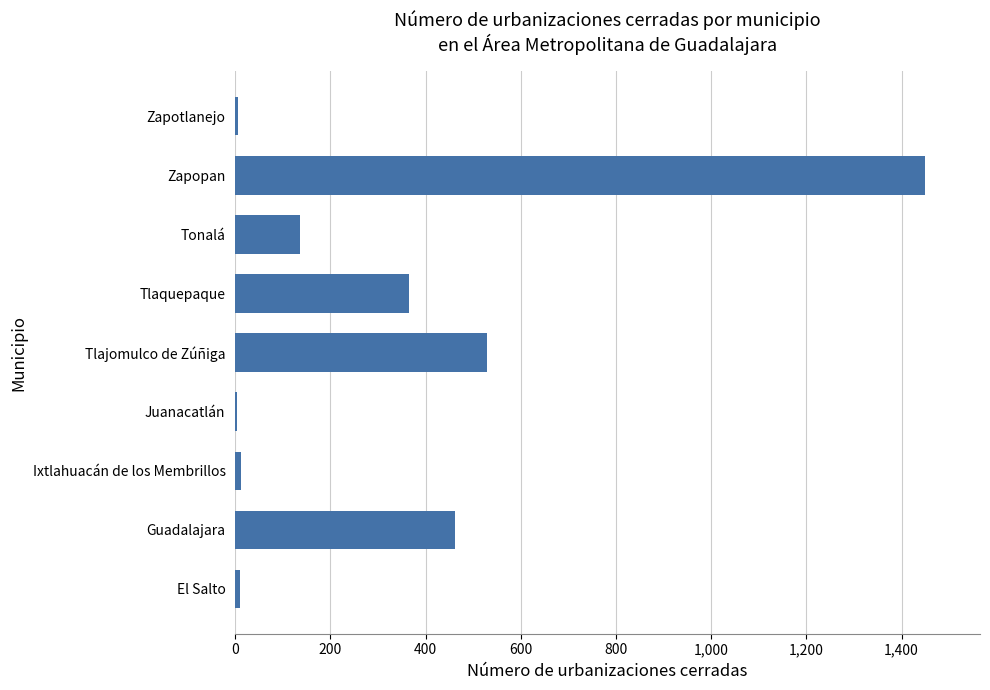

Count the number of categories in the chart.

9